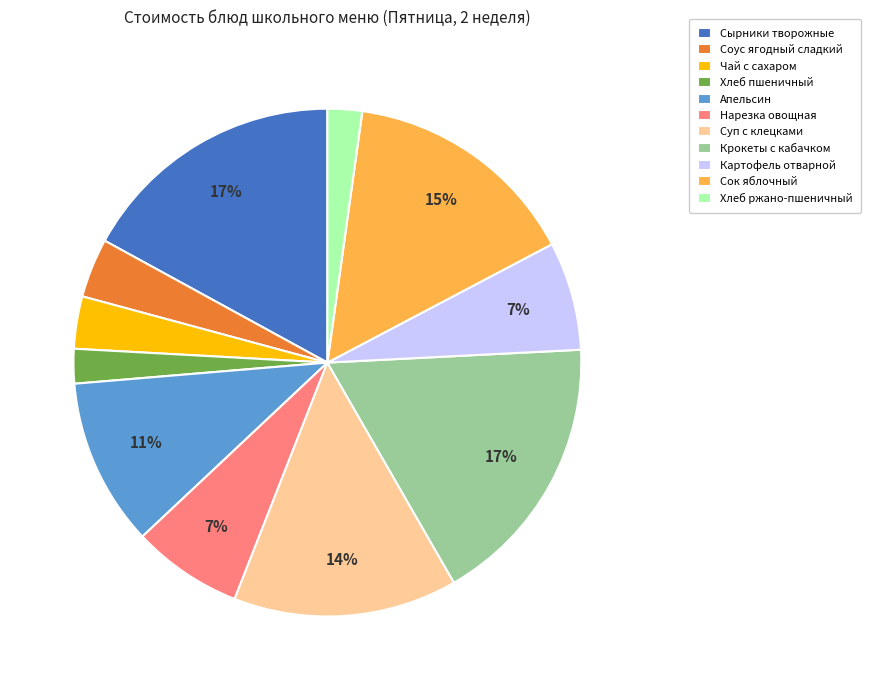

Is the sum of Соус ягодный сладкий and Сок яблочный greater than half?

No